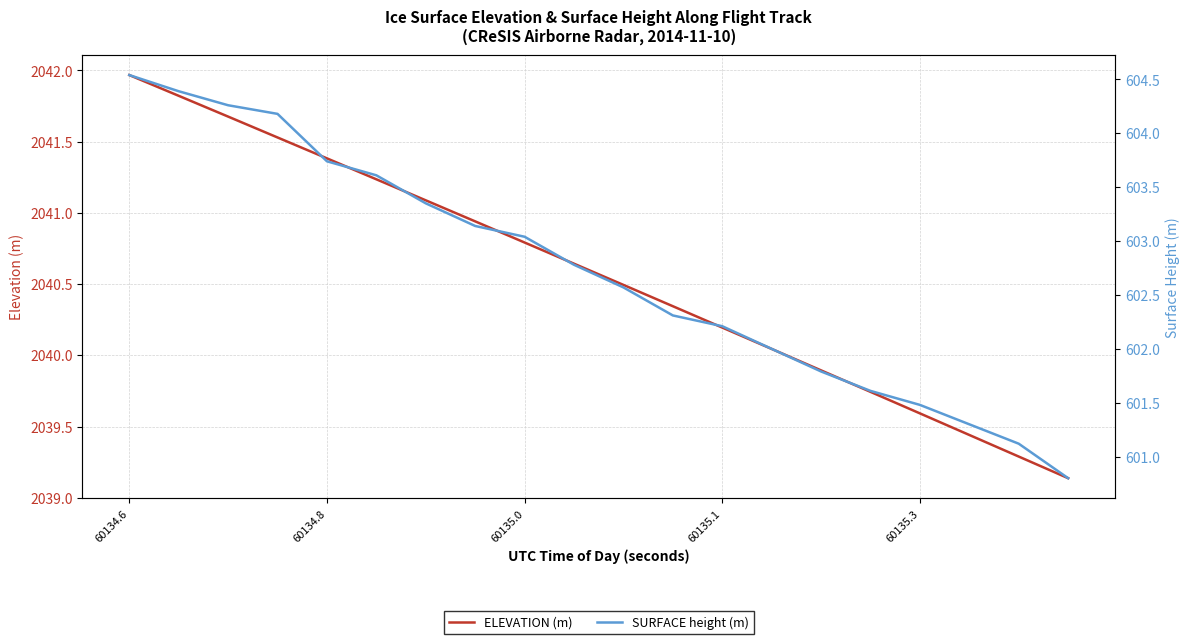

At which label does ELEVATION (m) first exceed 2040?

60134.6